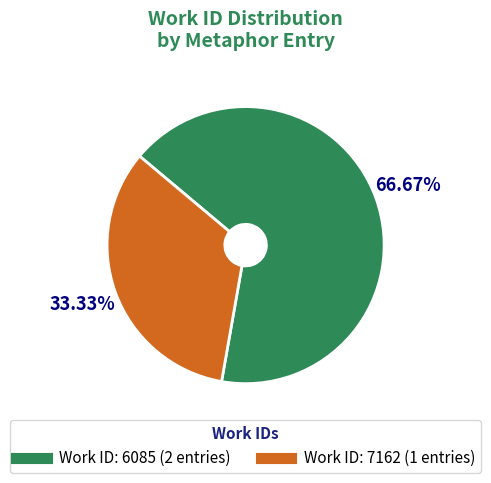

Is there any slice that represents more than half of the pie?

Yes